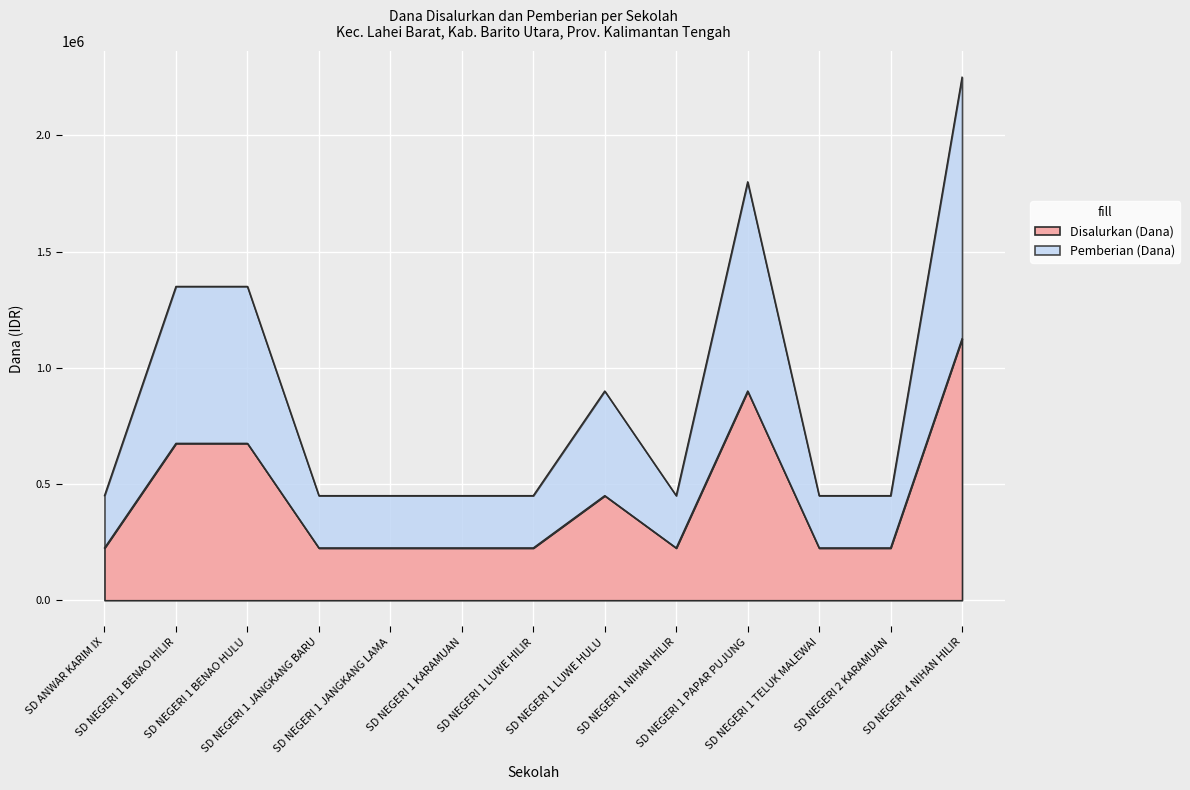

At which label is Disalurkan (Dana) closest to 675000?

SD NEGERI 1 BENAO HILIR